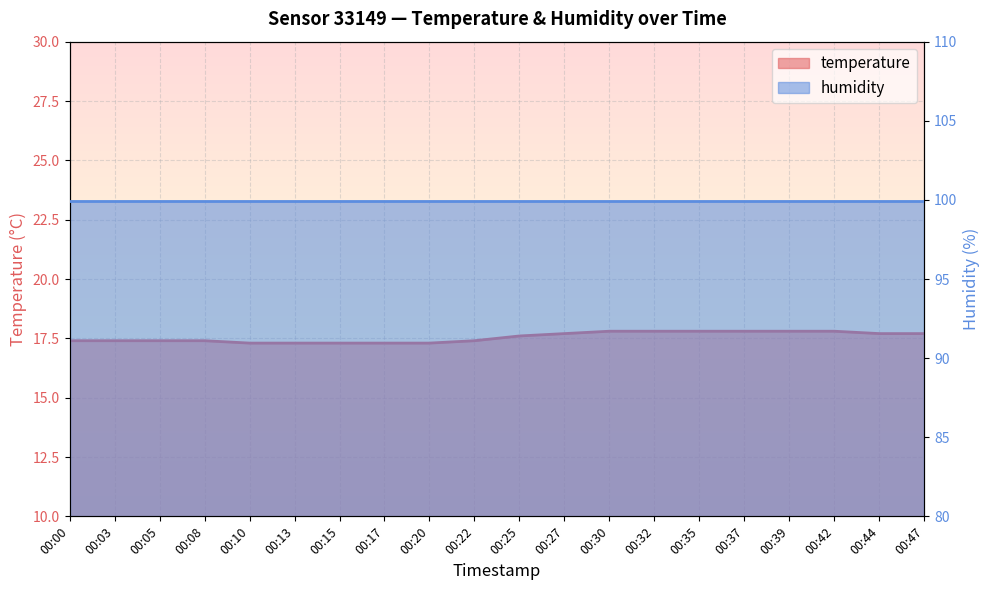

What is the difference between the maximum and minimum values?

0.5